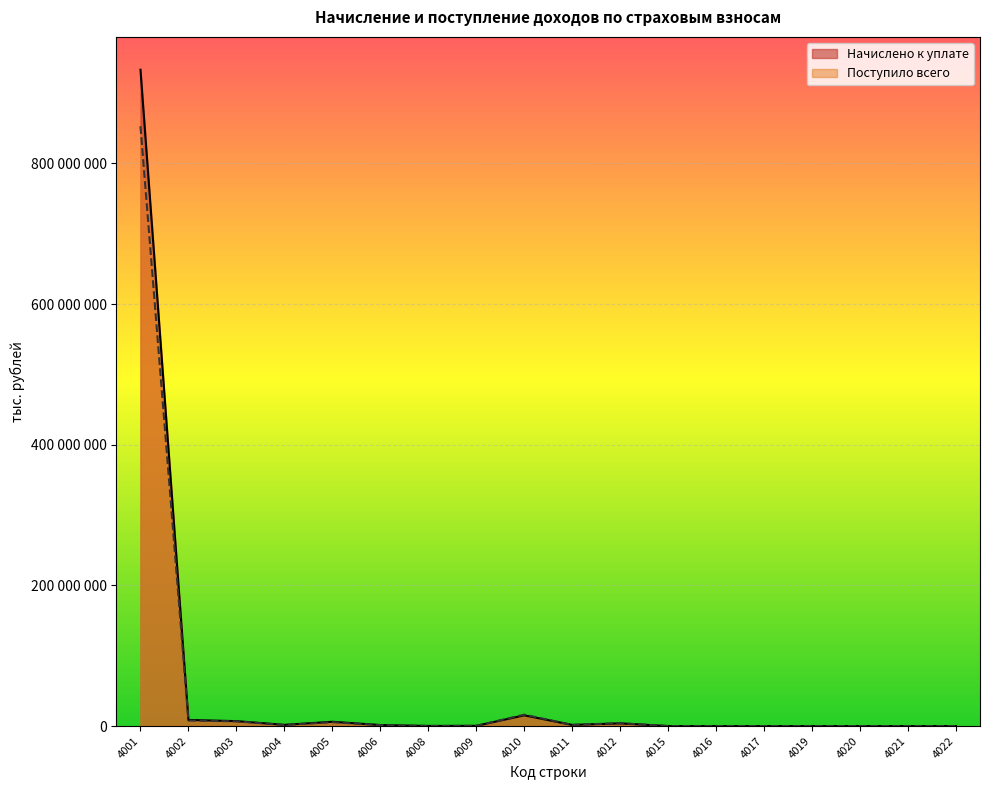

At 4003, list the series in order from smallest to largest.

Поступило всего, Начислено к уплате